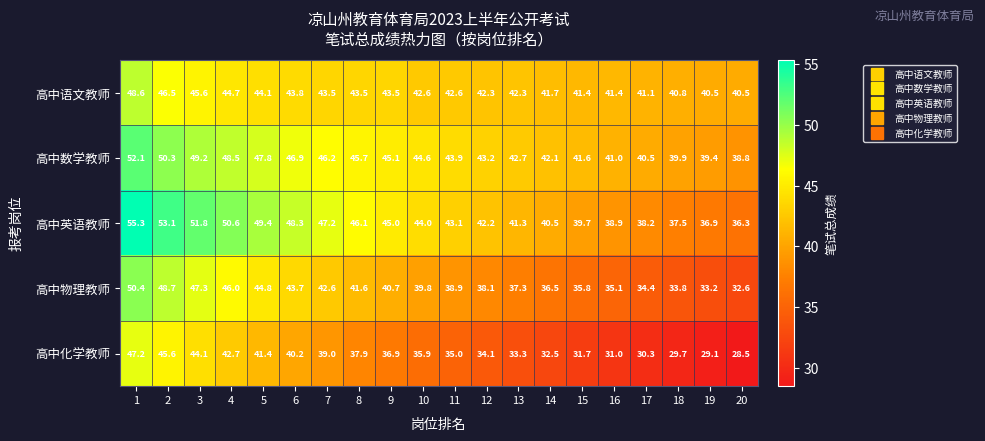

What is the greatest value displayed?

55.3